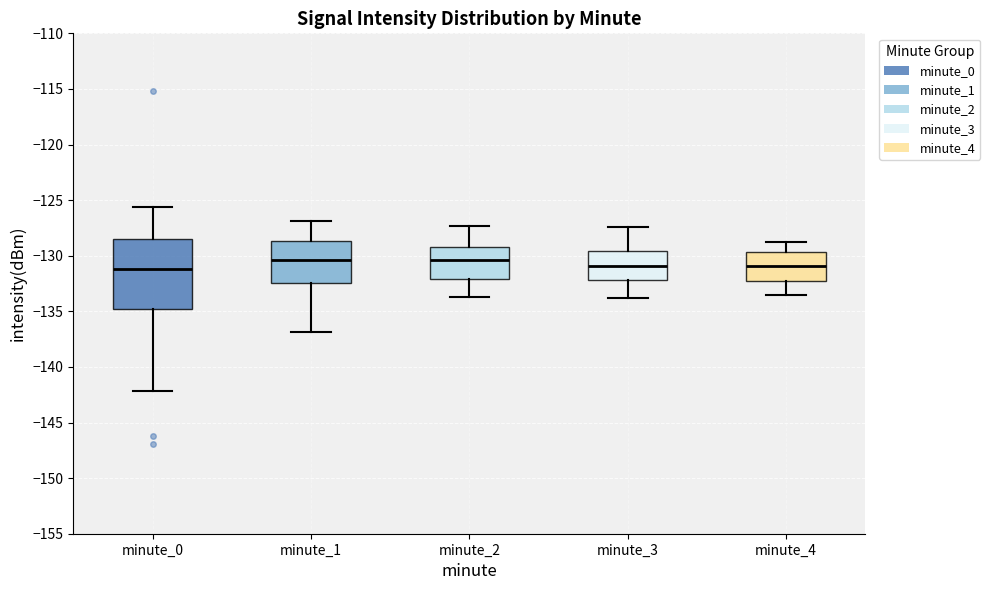

Reading left to right, transcribe this box plot: for each box, give where its median line is, the range the box spans, and where its two whiskers end, as read against the y-axis. The values are not printed on the chart, so give them approximately, as read against the axis.

minute_0: median -131.0, box -135.0 to -128.5, whiskers -142.0 to -125.5
minute_1: median -130.5, box -132.5 to -128.5, whiskers -137.0 to -127.0
minute_2: median -130.5, box -132.0 to -129.0, whiskers -133.5 to -127.5
minute_3: median -131.0, box -132.0 to -129.5, whiskers -134.0 to -127.5
minute_4: median -131.0, box -132.0 to -129.5, whiskers -133.5 to -129.0